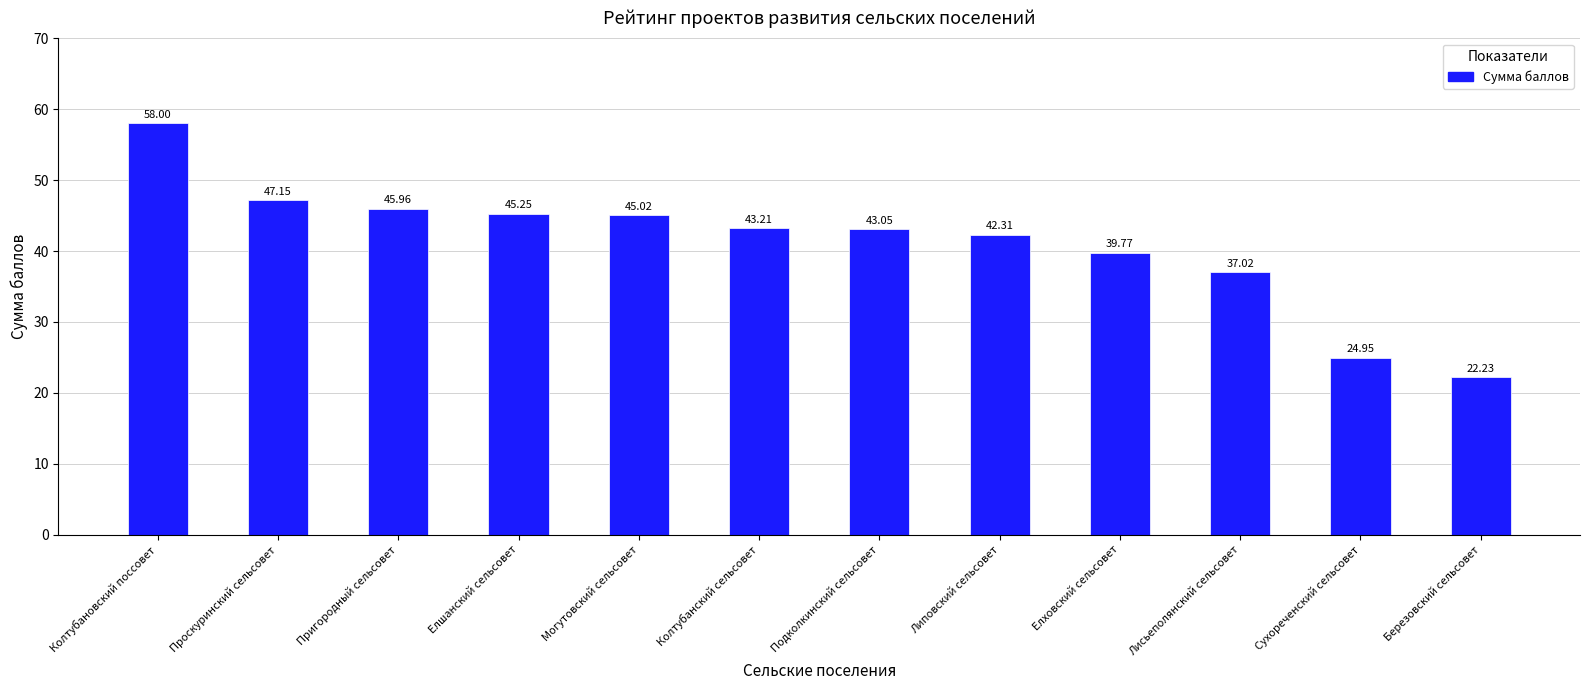

What is the ratio of the value at Сухореченский сельсовет to the value at Могутовский сельсовет?

0.6